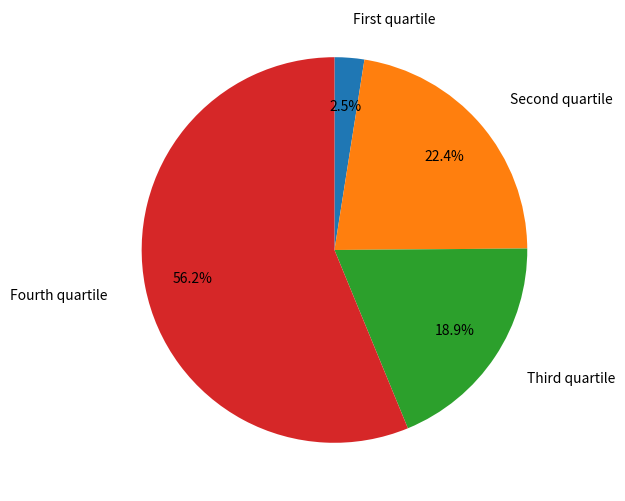

How many slices are in this pie chart?

4